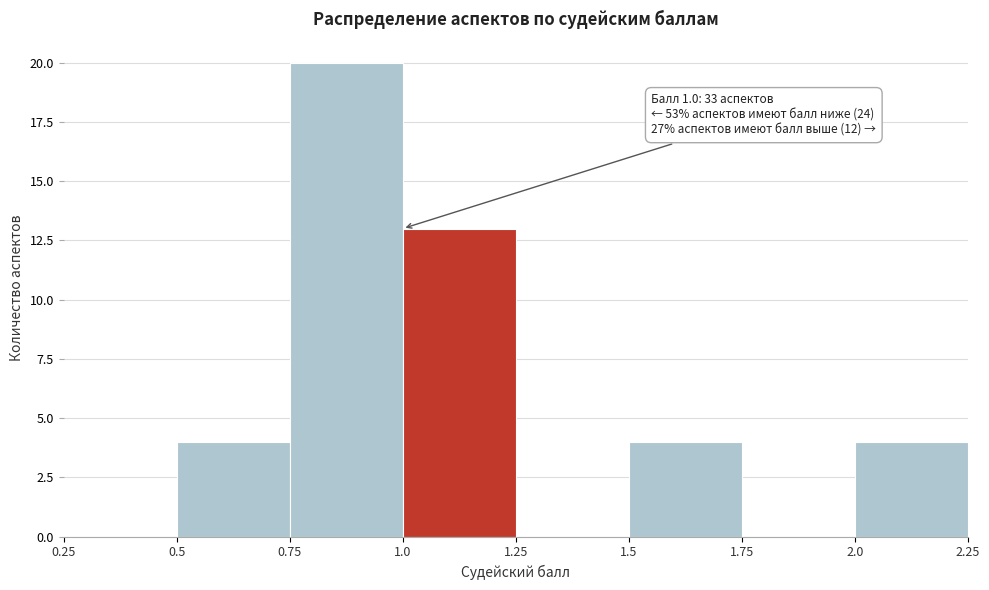

Over which range of the x-axis is the bar tallest?

0.75 to 1.0